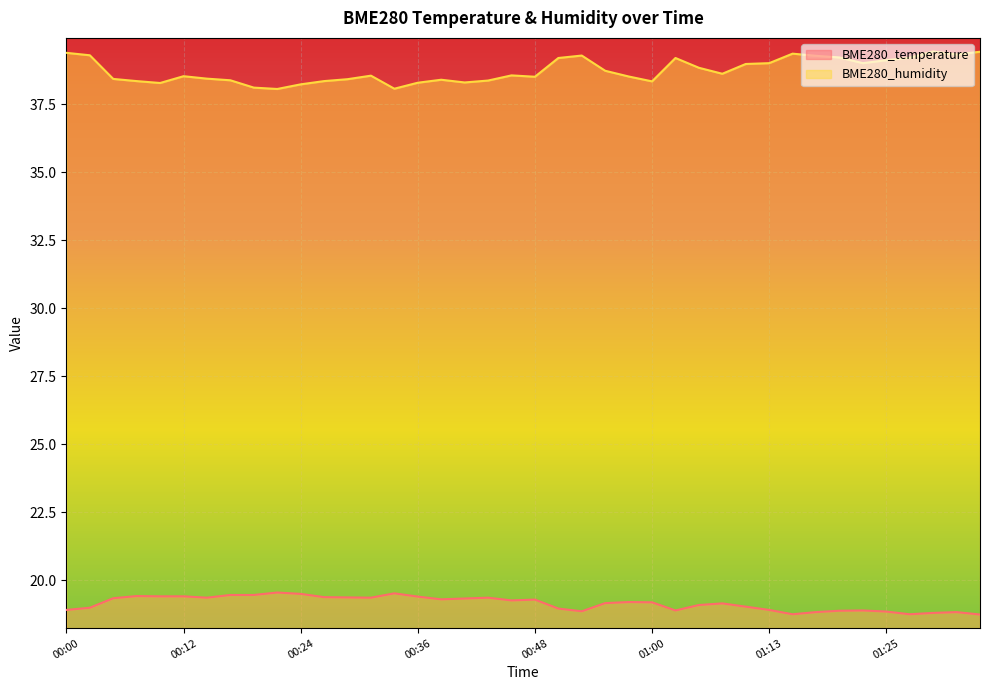

True or false: BME280_humidity and BME280_temperature cross at least once.

False